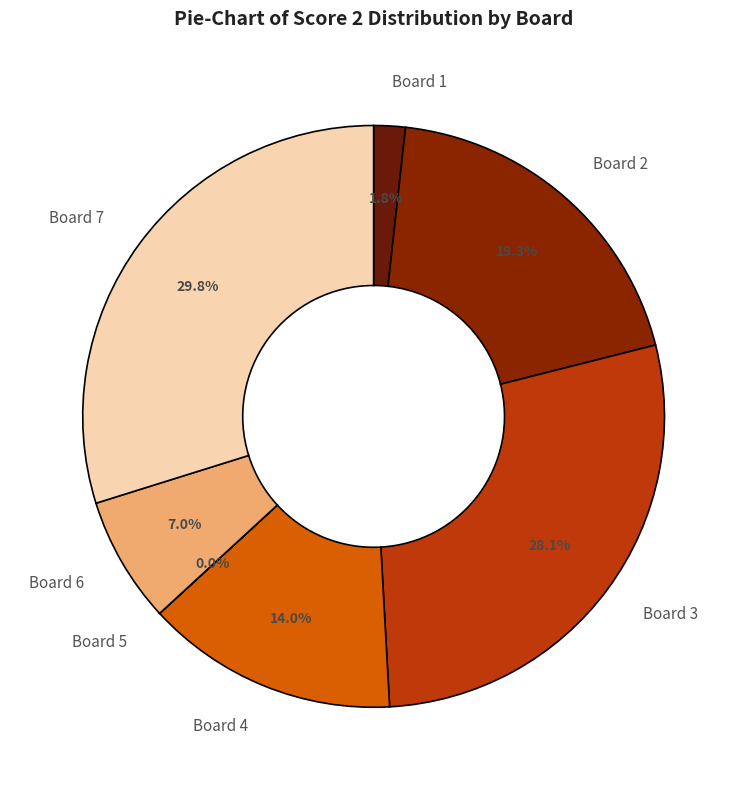

To the nearest percent, what percentage of the pie is Board 4?

14%